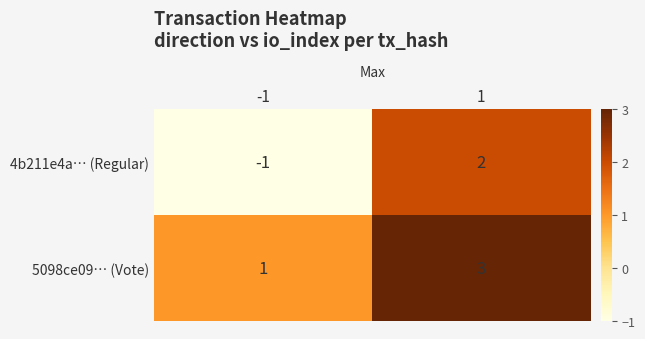

What is the difference between the highest and lowest values at 1?

1